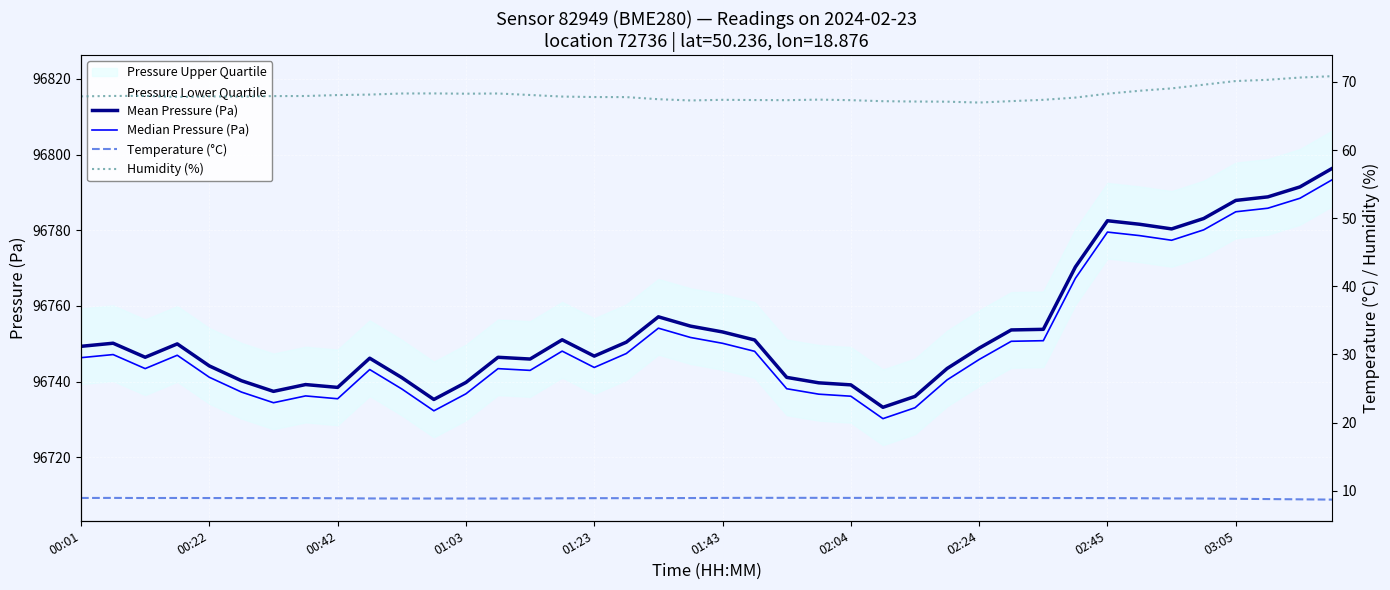

Where is Median Pressure (Pa) nearest to the value 96761?

31